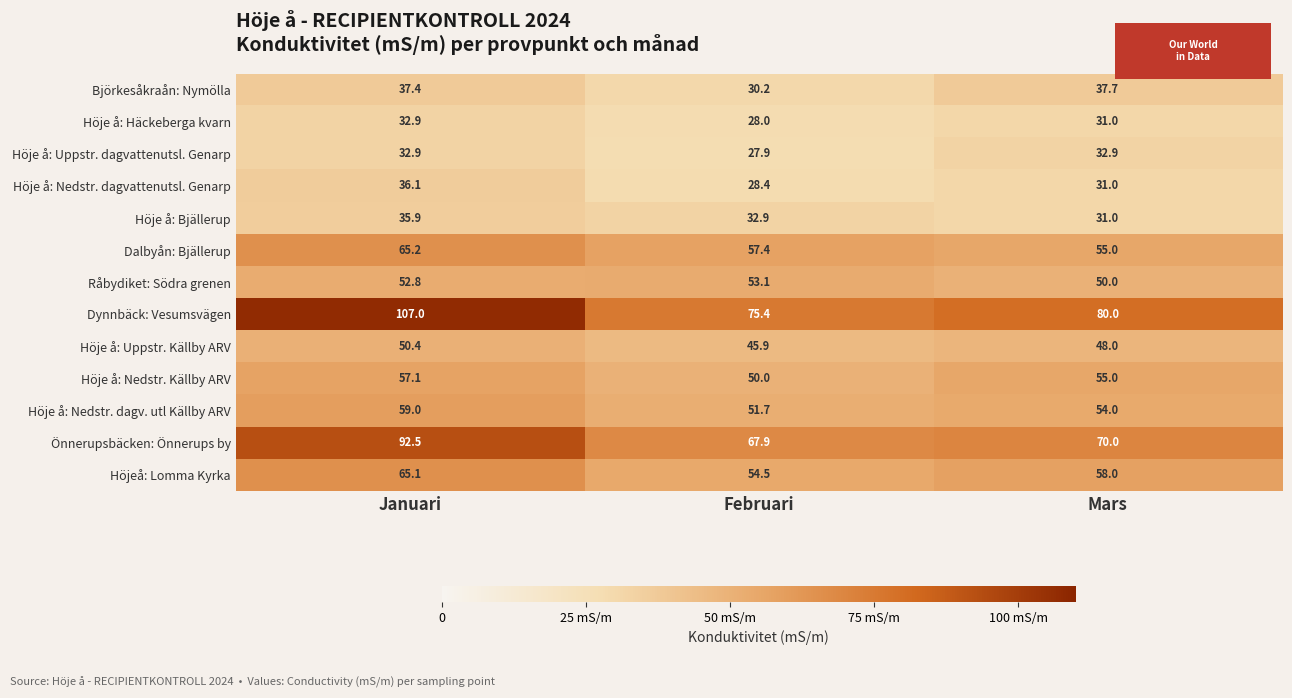

At which category does the chart reach its minimum across all series?

Februari